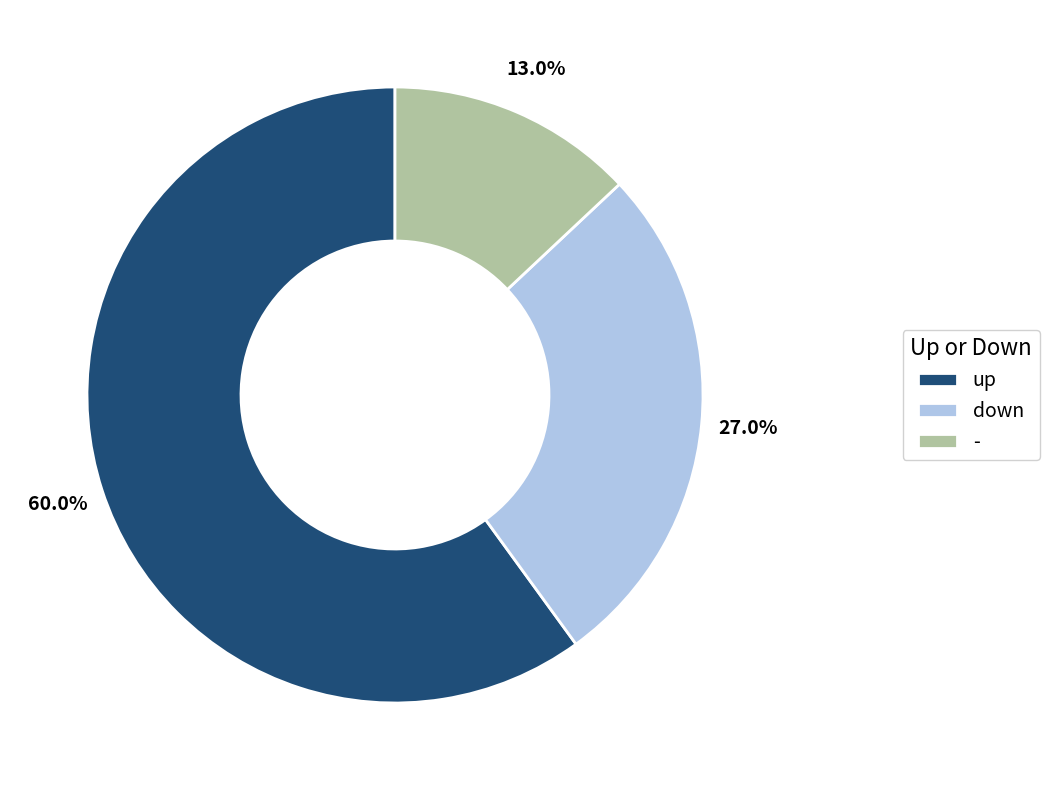

The down slice represents 27% of the pie. True or false?

True